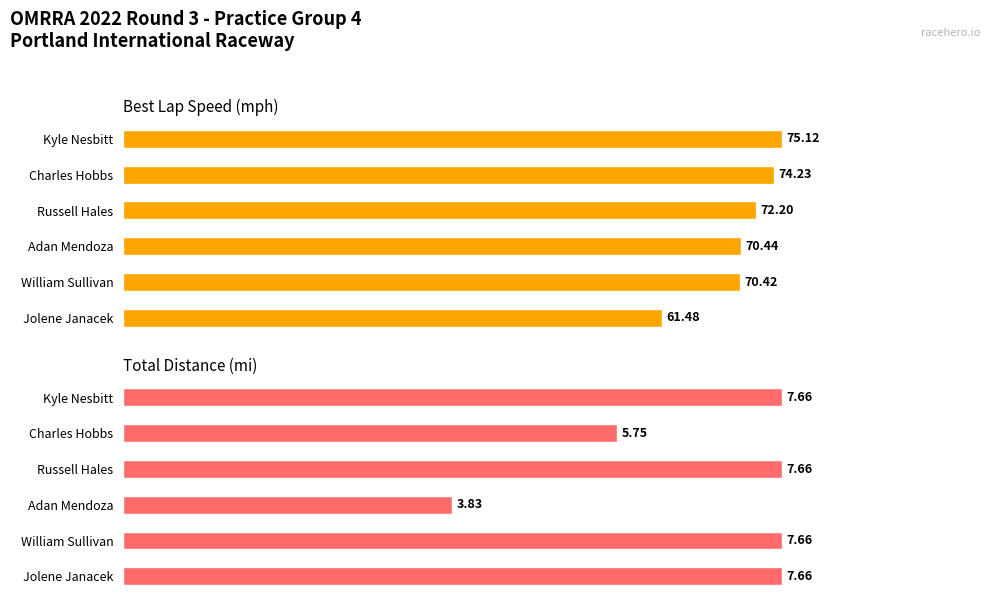

Which series changed the most between Kyle Nesbitt and Adan Mendoza?

Best Speed (mph)